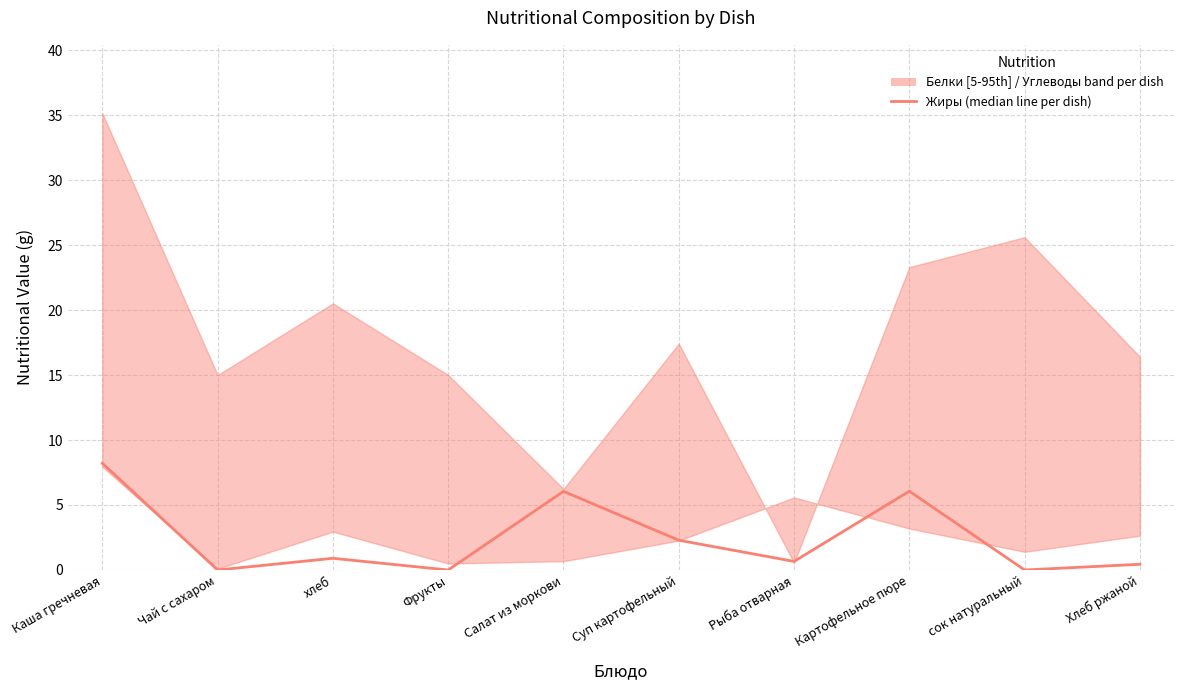

Rank the categories by value from lowest to highest.

Чай с сахаром, Фрукты, сок натуральный, Хлеб ржаной, Рыба отварная, хлеб, Суп картофельный, Салат из моркови, Картофельное пюре, Каша гречневая